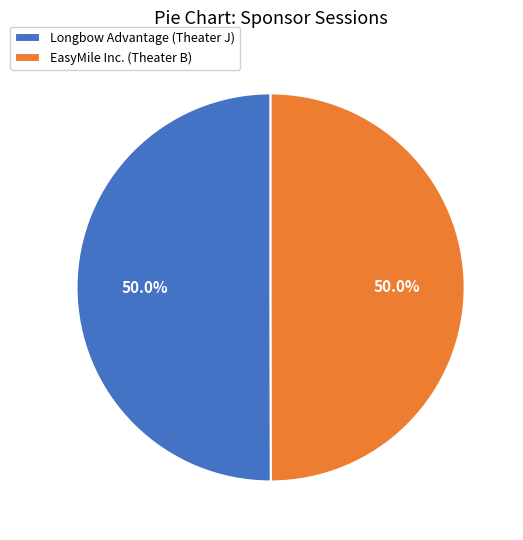

Is the sum of EasyMile Inc. (Theater B) and Longbow Advantage (Theater J) greater than half?

Yes